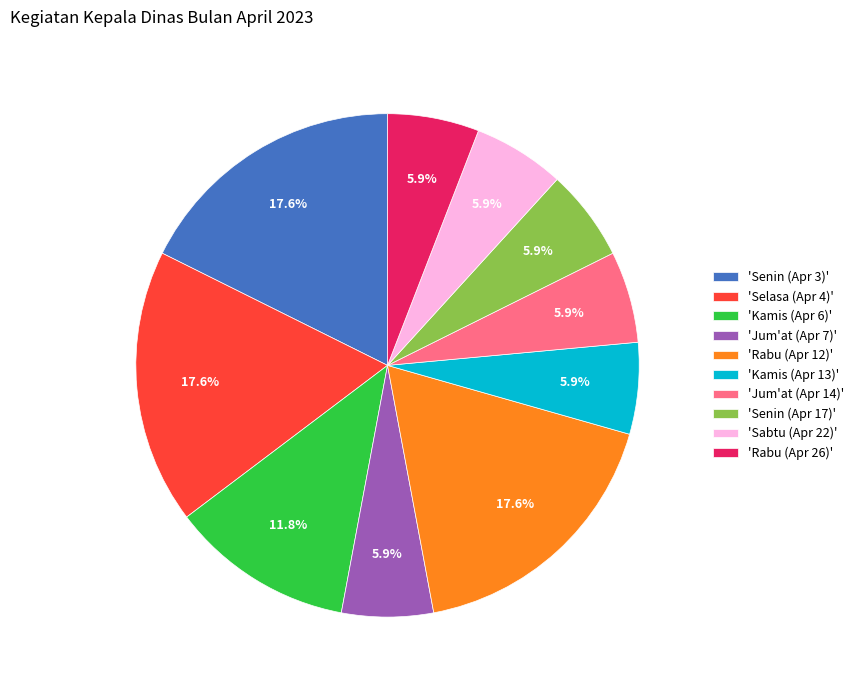

What is the ratio of the value at 'Sabtu (Apr 22)' to the value at 'Senin (Apr 3)'?

0.3